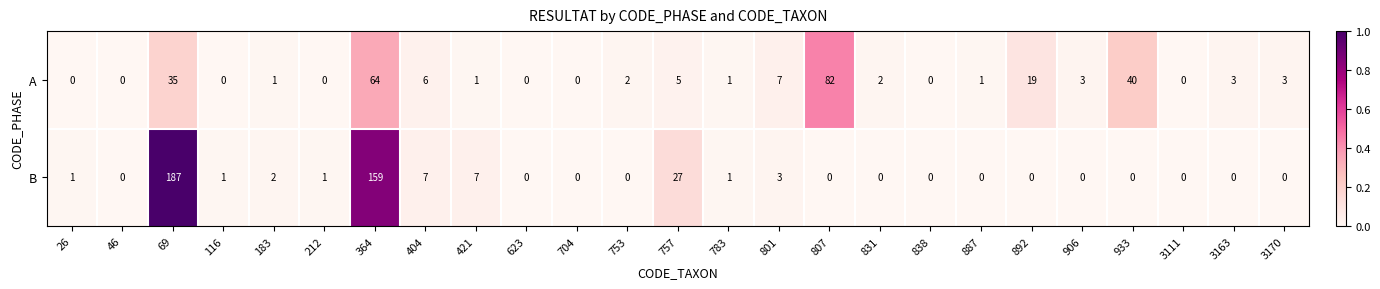

Which series has the widest spread of values?

B